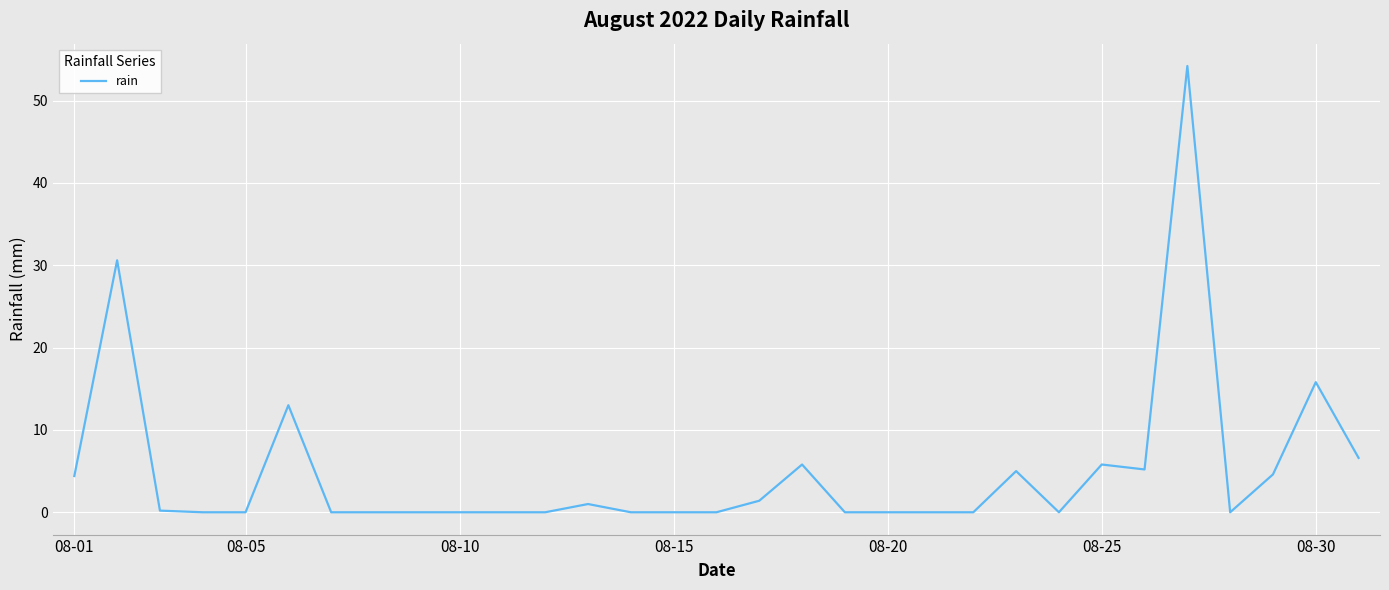

What is the difference between the maximum and minimum values?

54.2